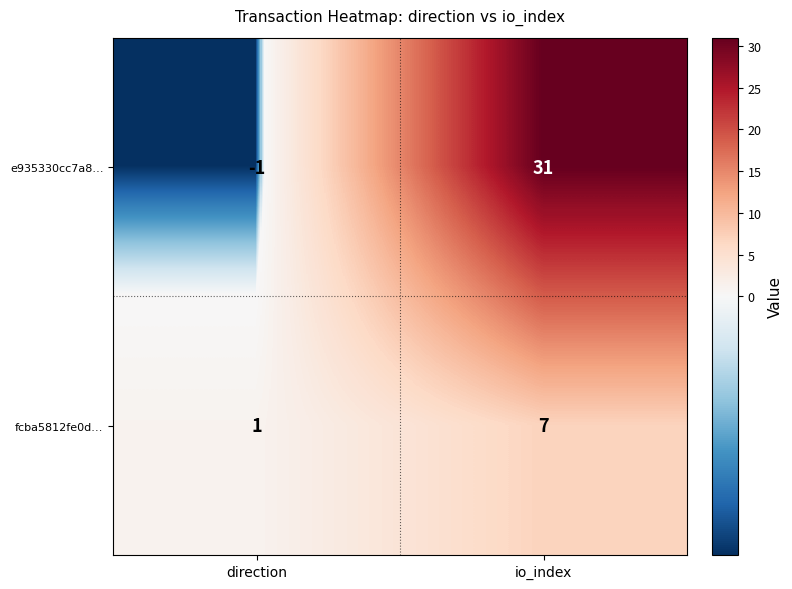

What is the difference between the maximum and minimum values in the e935330cc7a8… series?

32